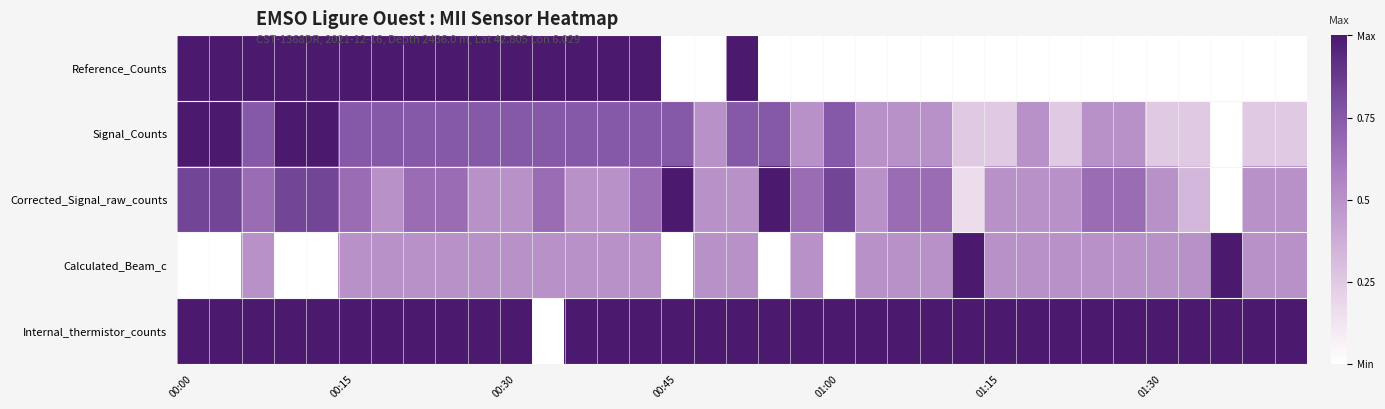

Reading left to right, extract all data points from this chart.

Reference_Counts: 1.0	1.0	1.0	1.0	1.0	1.0	1.0	1.0	1.0	1.0	1.0	1.0	1.0	1.0	1.0	0.0	0.0	1.0	0.0	0.0	0.0	0.0	0.0	0.0	0.0	0.0	0.0	0.0	0.0	0.0	0.0	0.0	0.0	0.0	0.0
Signal_Counts: 1.0	1.0	0.8	1.0	1.0	0.8	0.8	0.8	0.8	0.8	0.8	0.8	0.8	0.8	0.8	0.8	0.5	0.8	0.8	0.5	0.8	0.5	0.5	0.5	0.2	0.2	0.5	0.2	0.5	0.5	0.2	0.2	0.0	0.2	0.2
Corrected_Signal_raw_counts: 0.8	0.8	0.7	0.8	0.8	0.7	0.5	0.7	0.7	0.5	0.5	0.7	0.5	0.5	0.7	1.0	0.5	0.5	1.0	0.7	0.8	0.5	0.7	0.7	0.2	0.5	0.5	0.5	0.7	0.7	0.5	0.3	0.0	0.5	0.5
Calculated_Beam_c: 0.0	0.0	0.5	0.0	0.0	0.5	0.5	0.5	0.5	0.5	0.5	0.5	0.5	0.5	0.5	0.0	0.5	0.5	0.0	0.5	0.0	0.5	0.5	0.5	1.0	0.5	0.5	0.5	0.5	0.5	0.5	0.5	1.0	0.5	0.5
Internal_thermistor_counts: 1.0	1.0	1.0	1.0	1.0	1.0	1.0	1.0	1.0	1.0	1.0	0.0	1.0	1.0	1.0	1.0	1.0	1.0	1.0	1.0	1.0	1.0	1.0	1.0	1.0	1.0	1.0	1.0	1.0	1.0	1.0	1.0	1.0	1.0	1.0